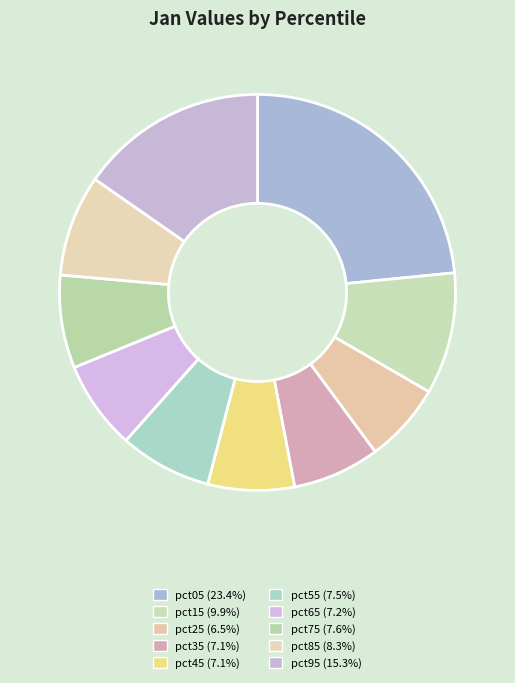

Does any single category account for the majority?

No